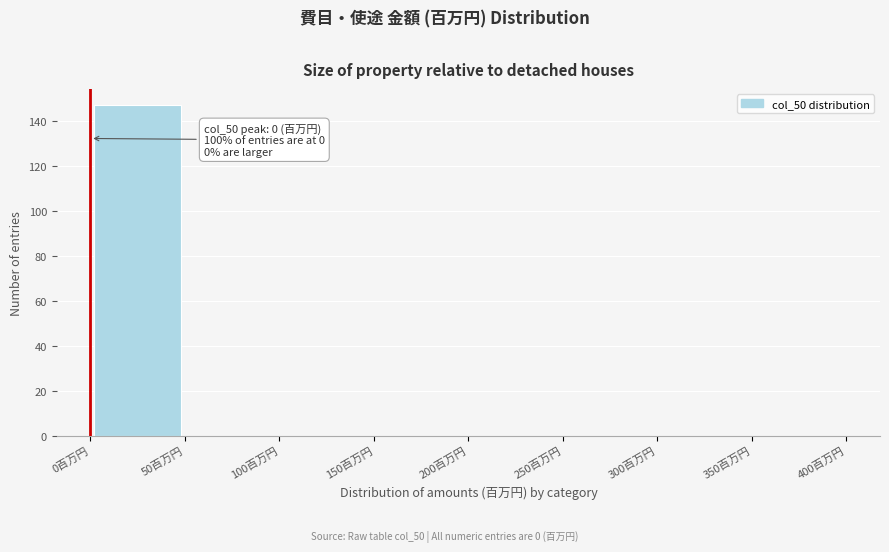

Over which range of the x-axis is the bar tallest?

0 to 50